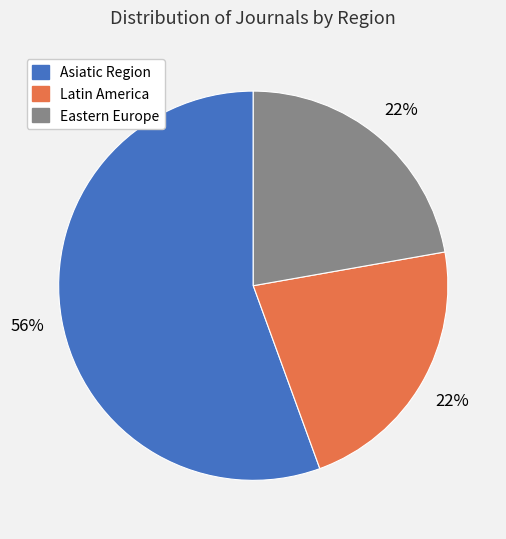

Combined, do Latin America and Eastern Europe account for over 50%?

No